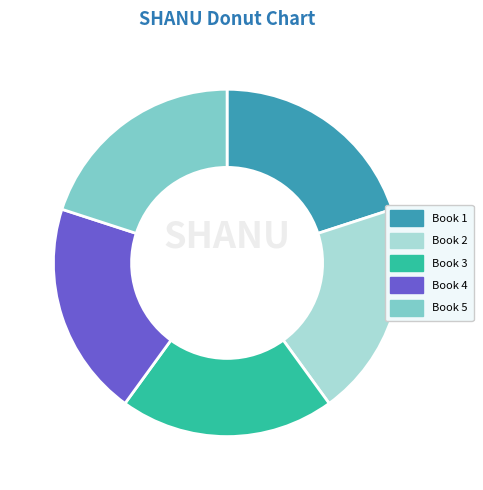

Approximately how many times larger is the value at Book 1 compared to Book 5?

1.0